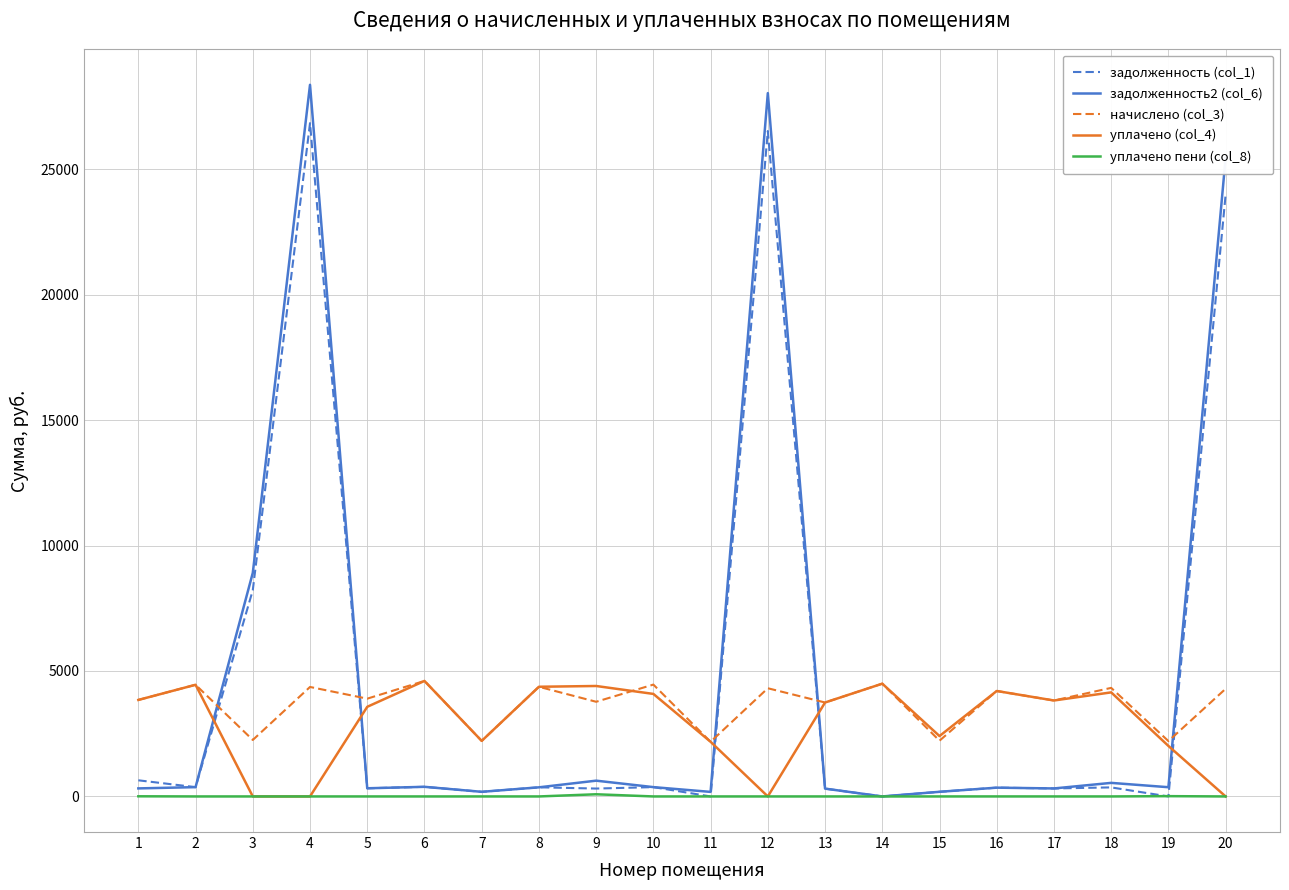

What is the highest value of the уплачено (col_4) series?

4603.4